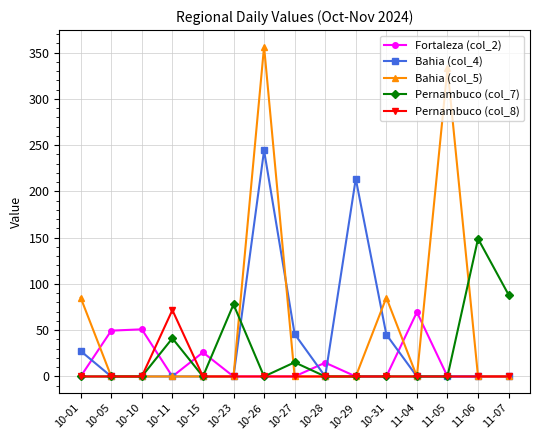

What position from the right is 10-29?

6